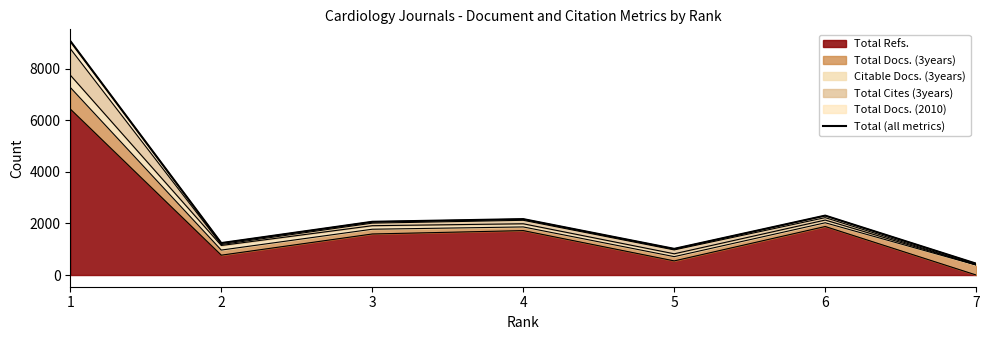

How many data points does each series have?

7